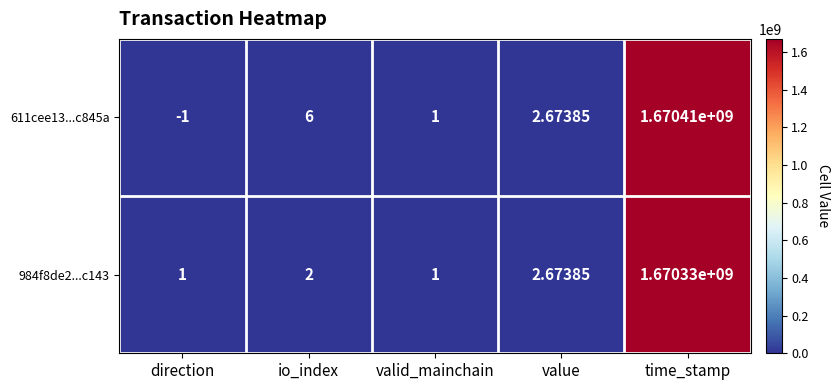

What is the minimum value shown in the chart?

-1.0